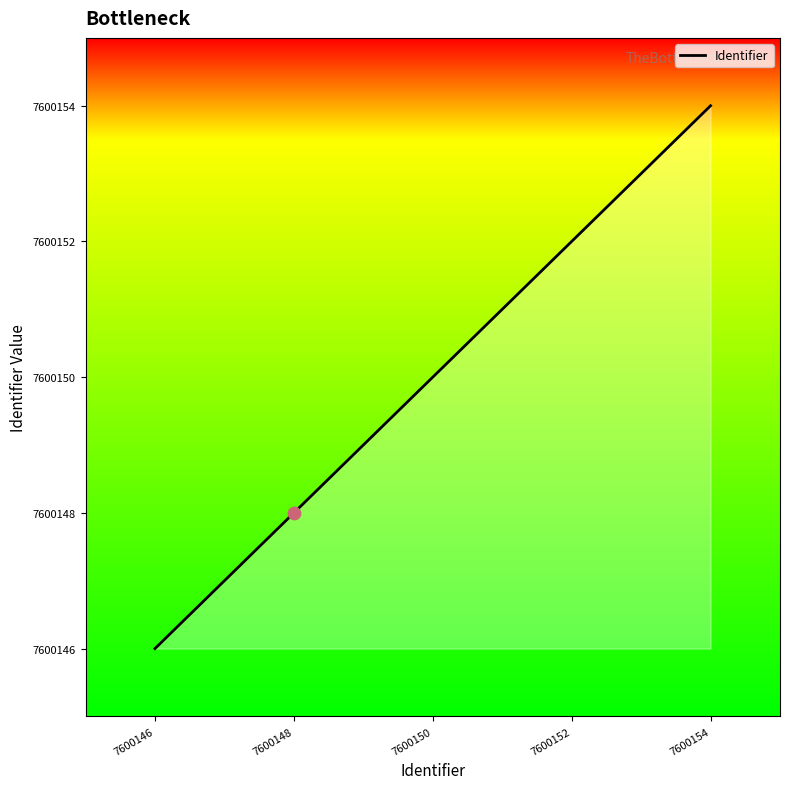

Which has a higher value, 7600150 or 7600146?

7600150